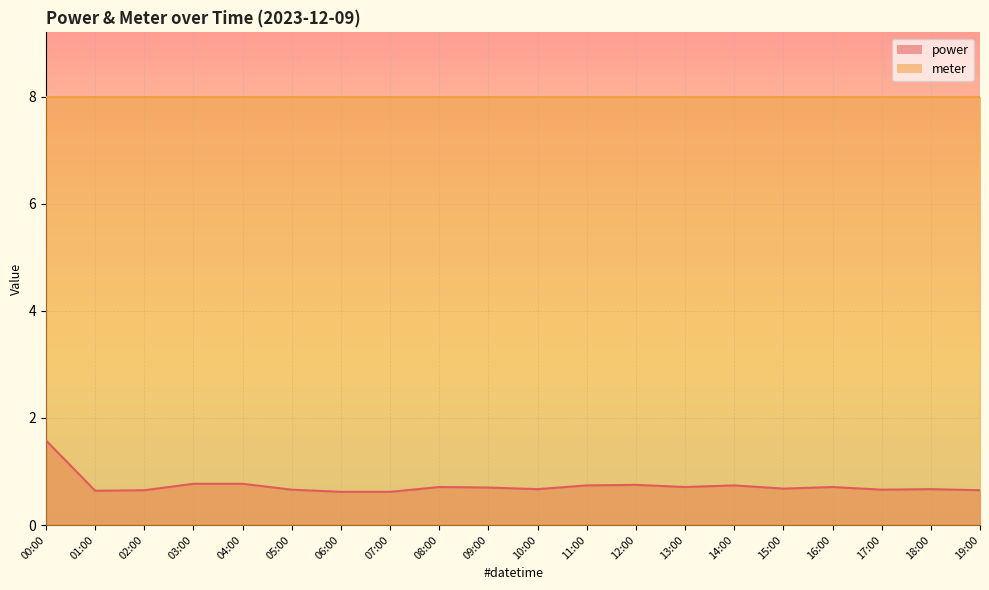

What is the value of the 6th point from the left?

0.7